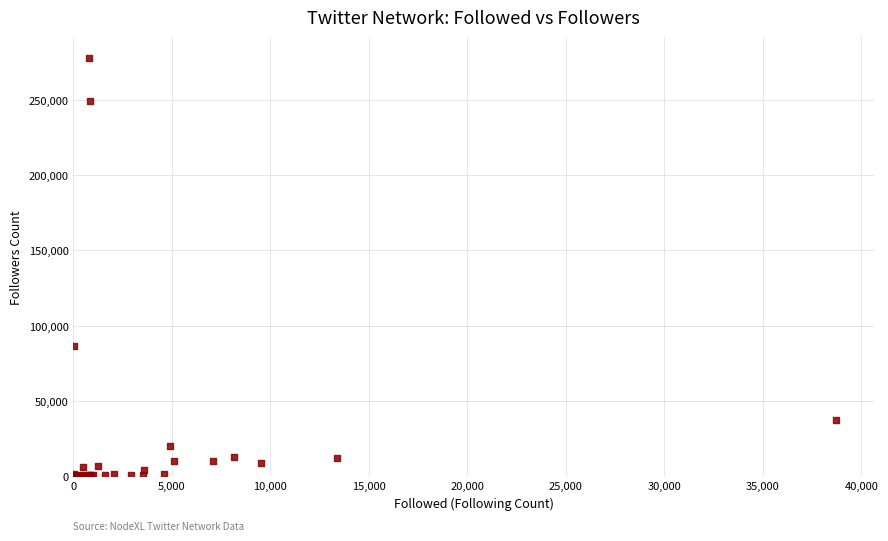

What Y value in the scatter plot is closest to 138954?

86475